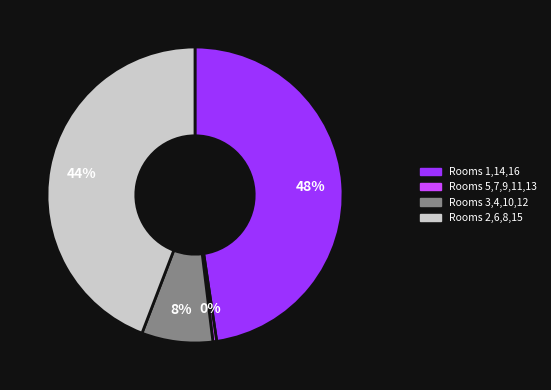

To the nearest percent, what is the average slice percentage?

25%